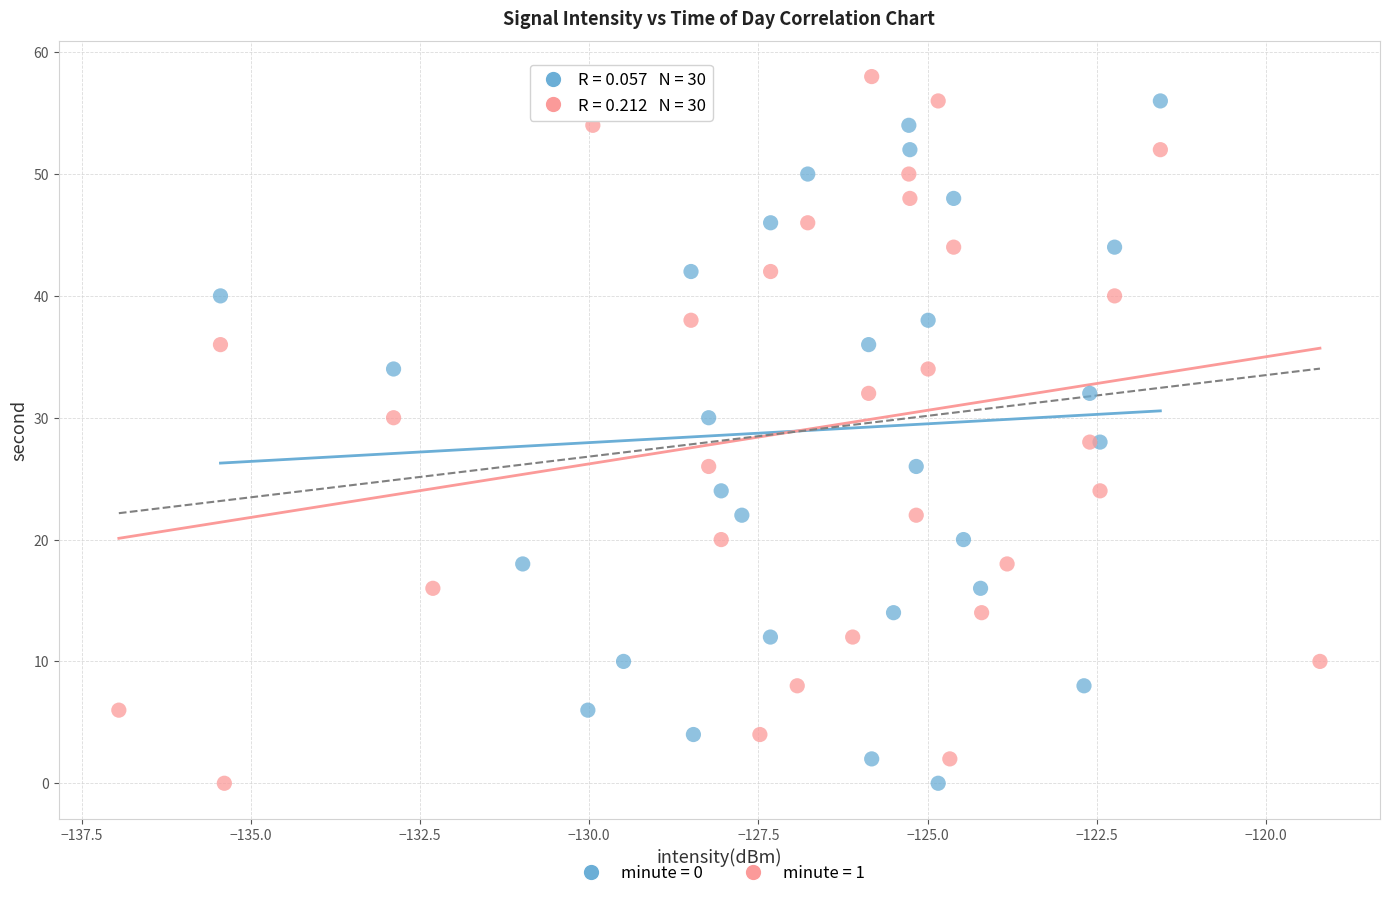

What are all the series names shown in the legend?

minute = 0, minute = 1